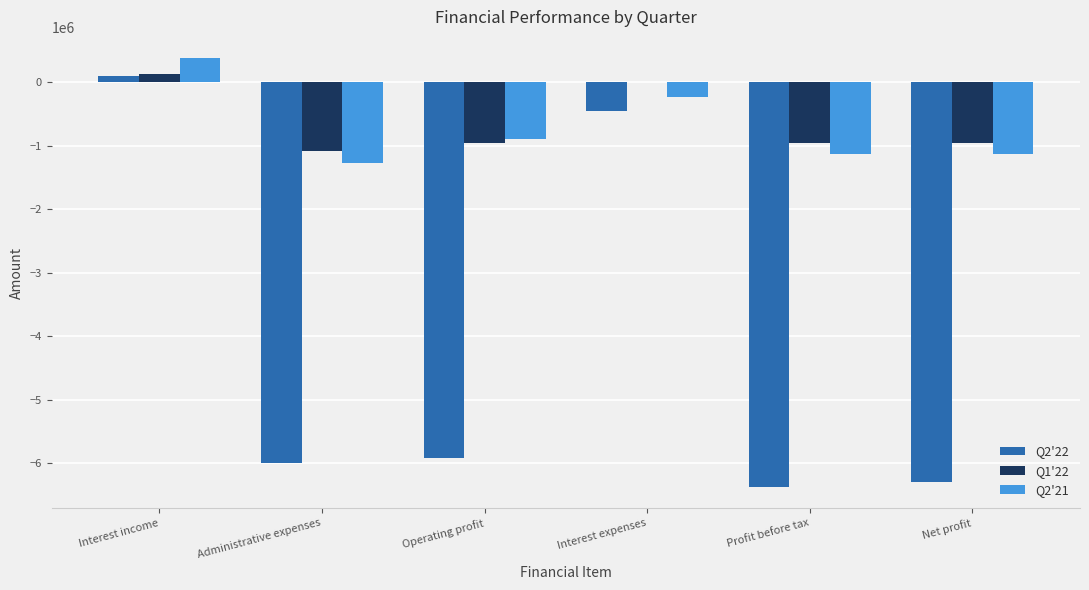

How many data points does each series have?

6